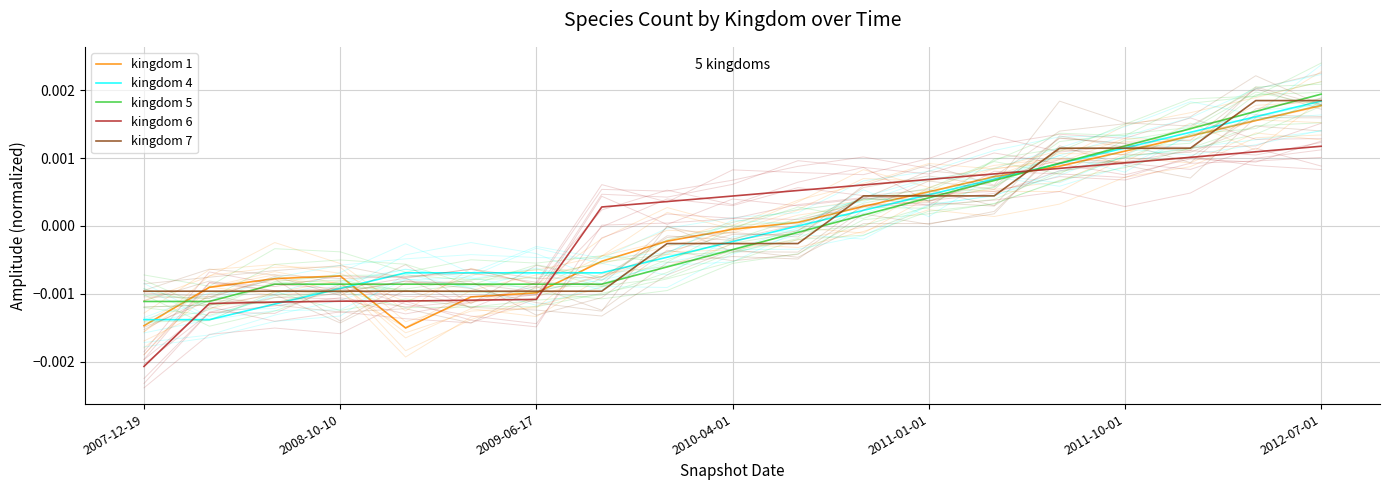

How many values in the kingdom 5 series are below 0?

11